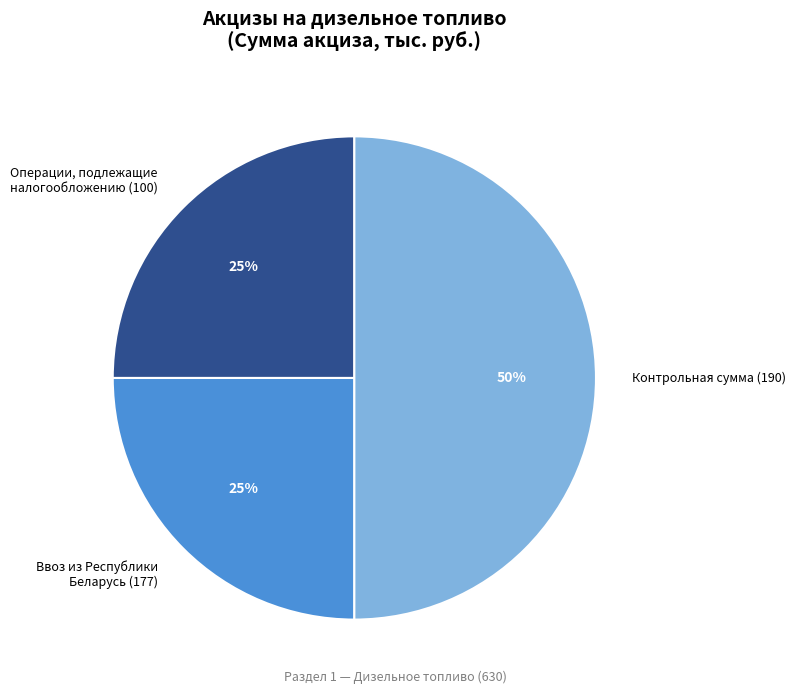

How many segments does this pie chart have?

3